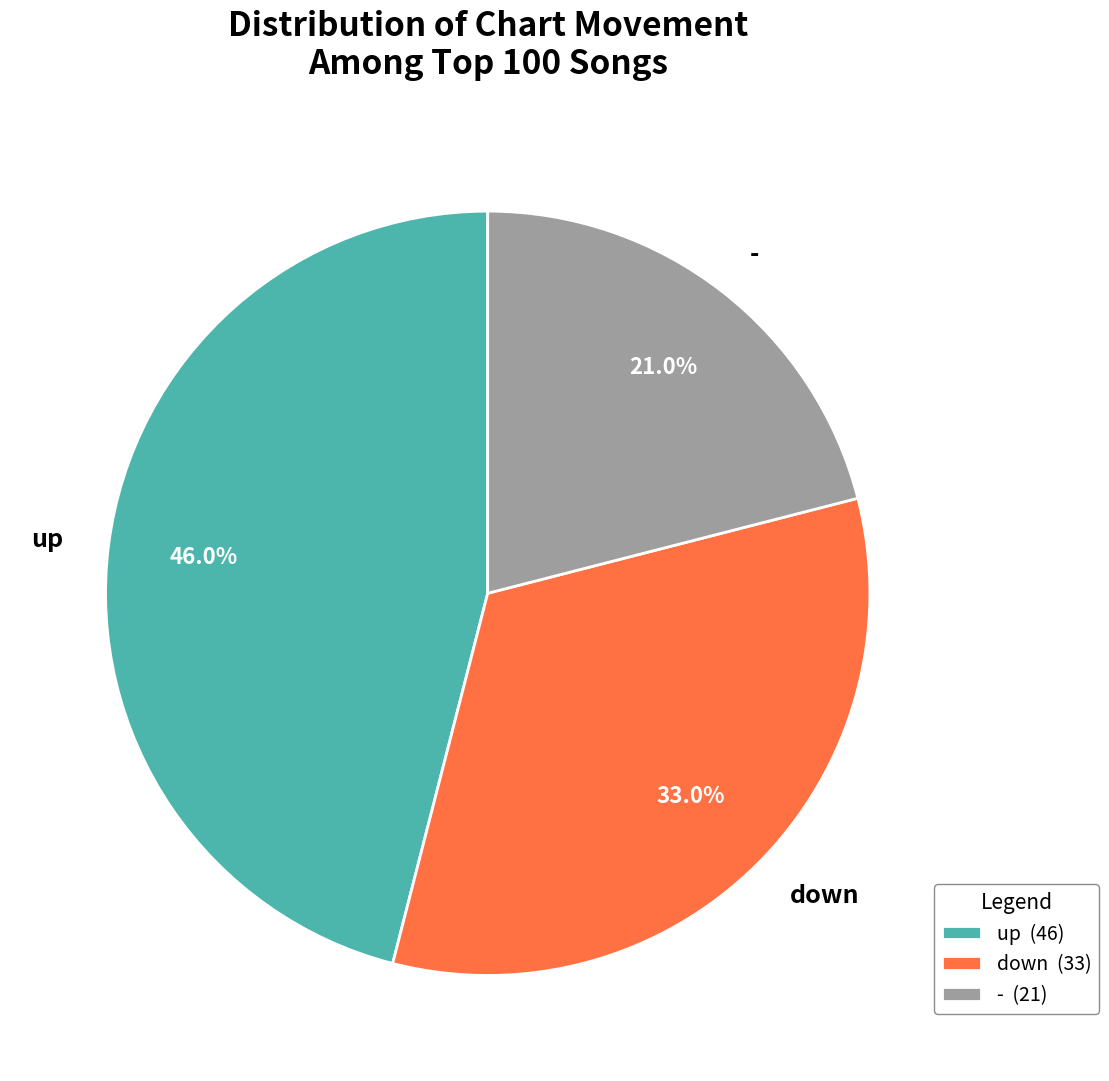

Approximately how many times larger is the value at up compared to down?

1.4